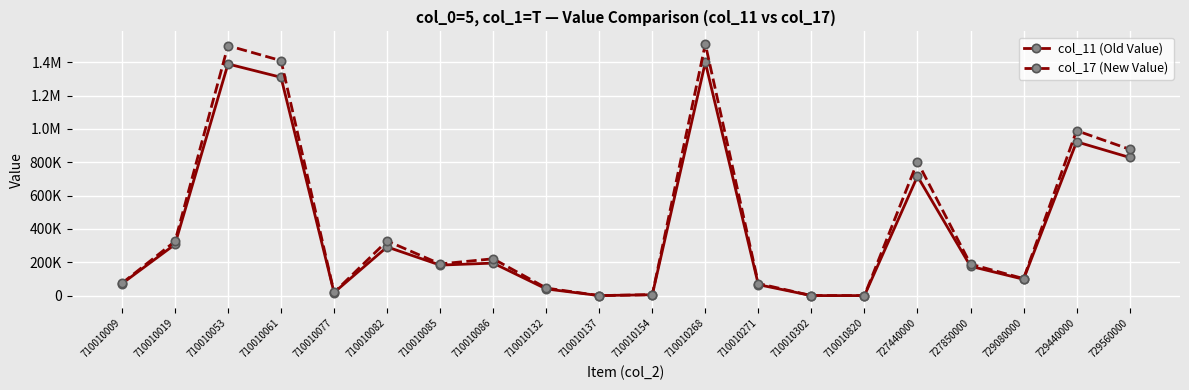

The col_17 (New Value) series shows 27280 at 710010077. True or false?

False